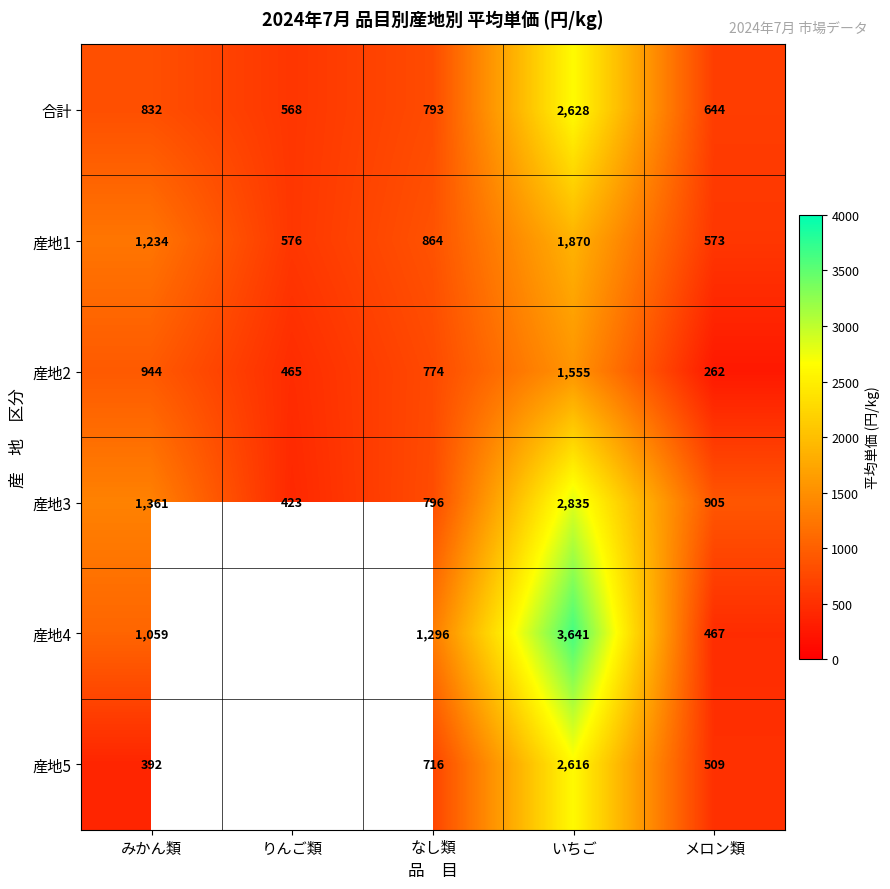

What is the greatest value displayed?

3641.0